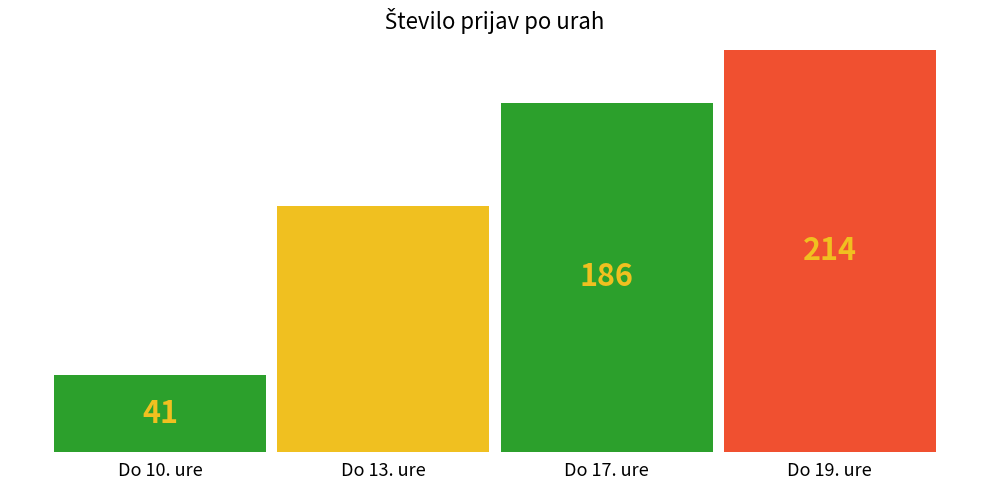

What is the approximate value at Do 19. ure?

214